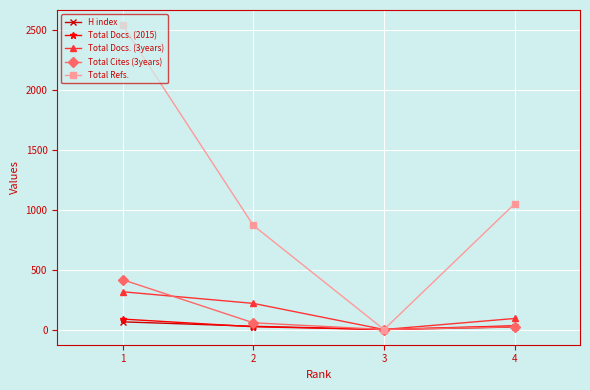

Between 3 and 4, which series saw the biggest shift?

Total Refs.